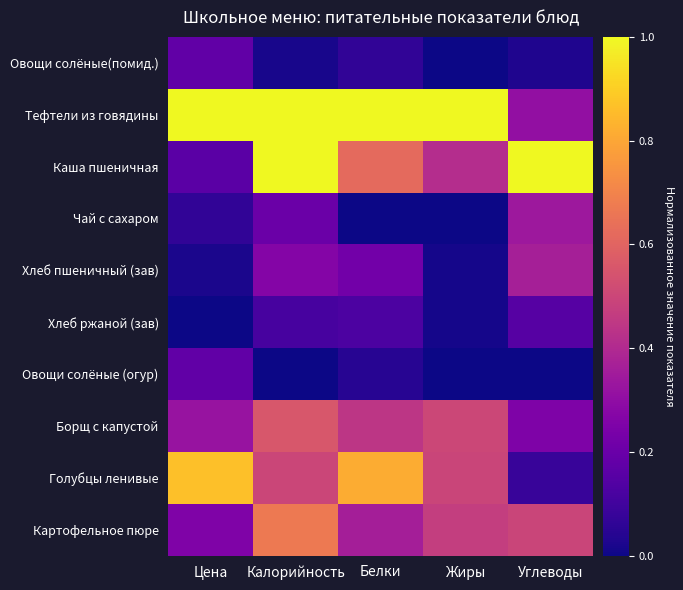

Which label corresponds to the smallest value in the chart?

Белки